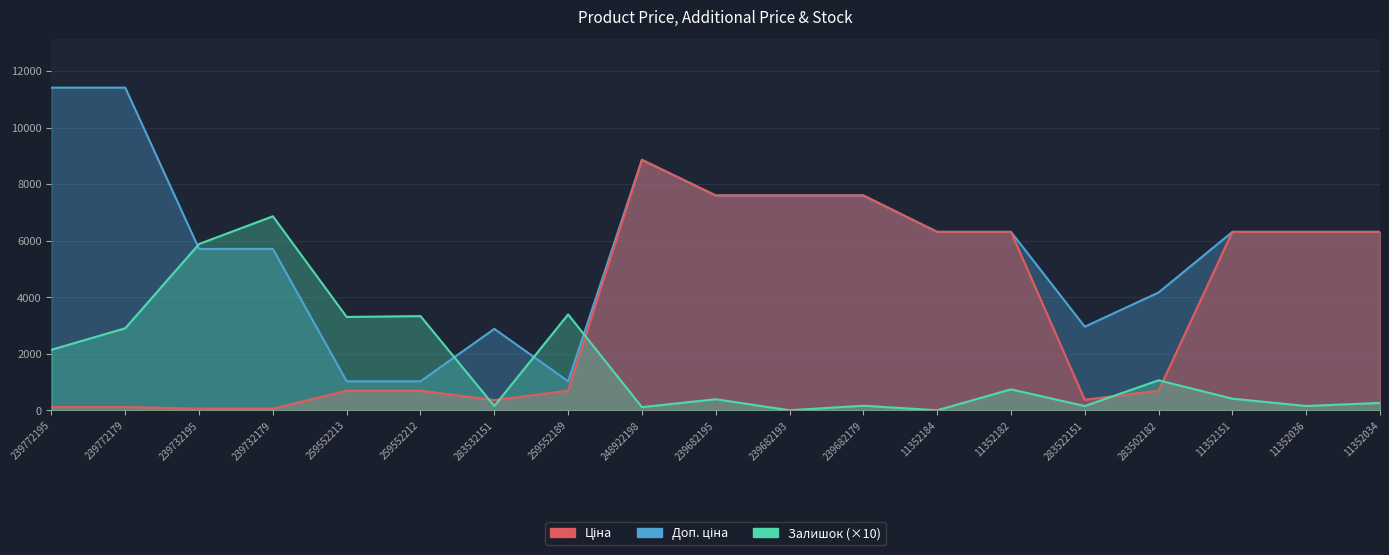

Which category has the lowest value in the Ціна series?

239732195